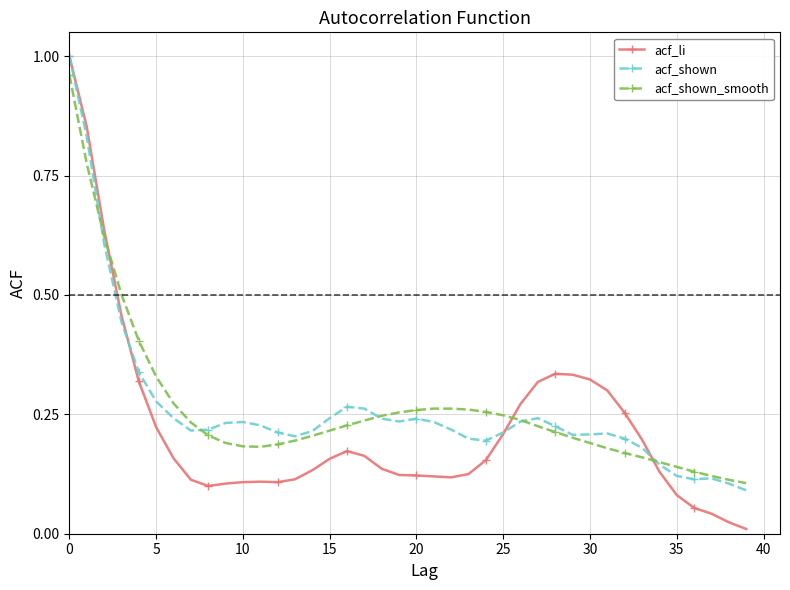

True or false: acf_li has more than 2 points higher than both neighbors.

True